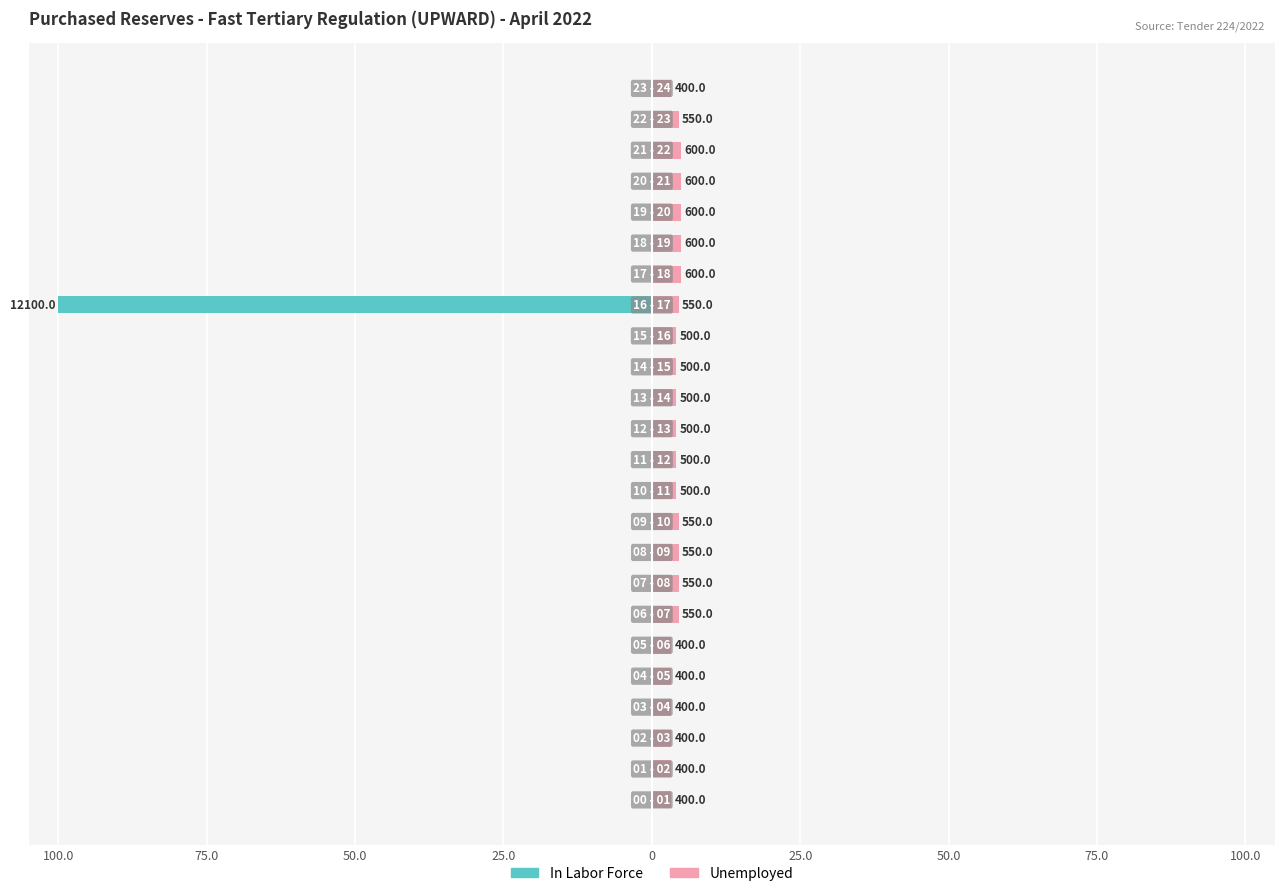

At which category is the sum across all series the highest?

17